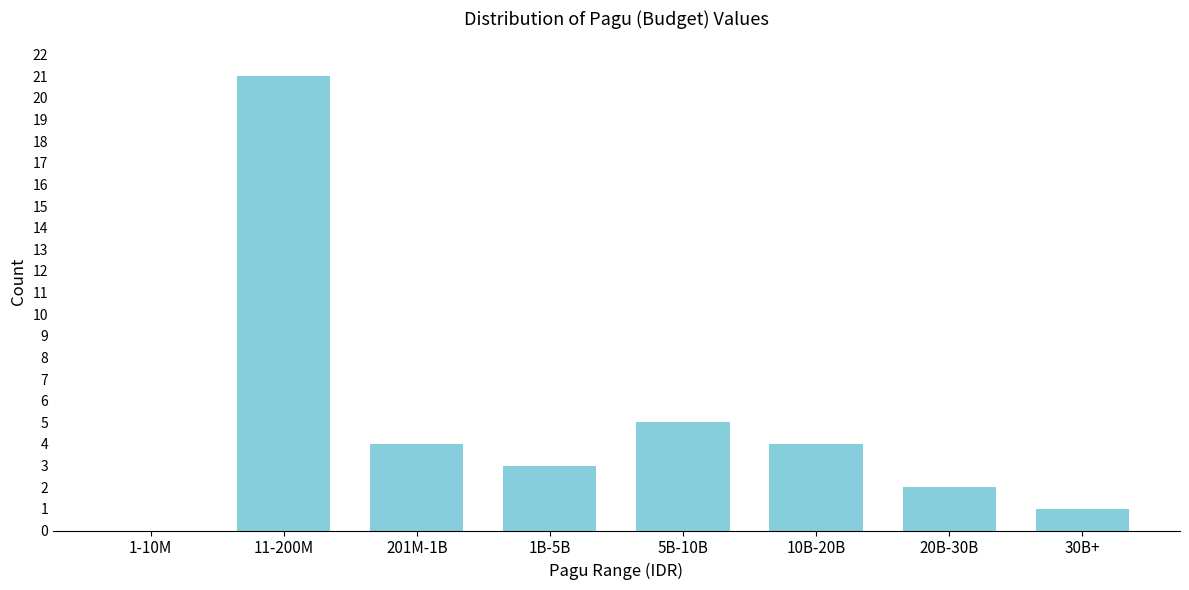

Reading left to right, what are all the values shown in this chart?

1-10M=0	11-200M=21	201M-1B=4	1B-5B=3	5B-10B=5	10B-20B=4	20B-30B=2	30B+=1